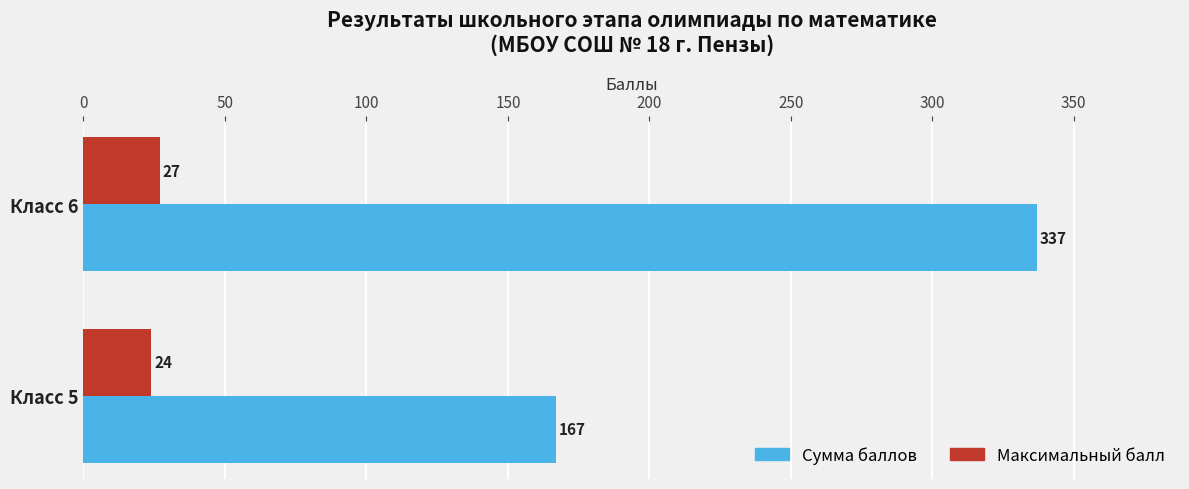

What is the lowest value of the Сумма баллов series?

167